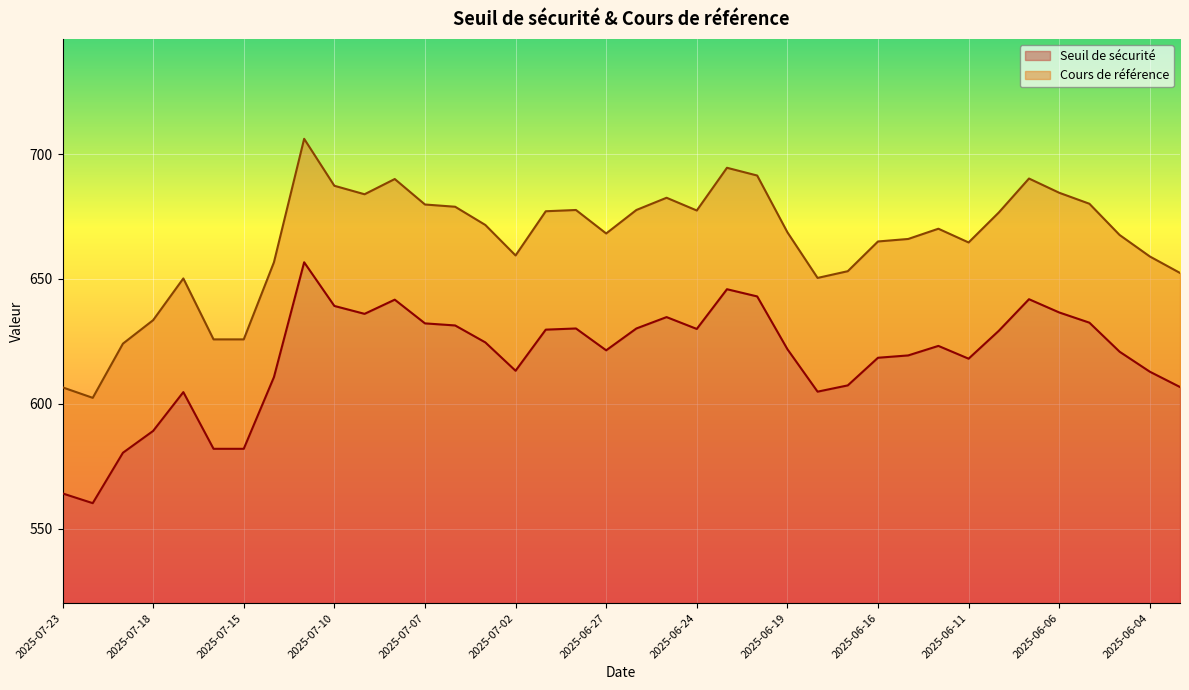

What is the average value of the Cours de référence series?

665.2